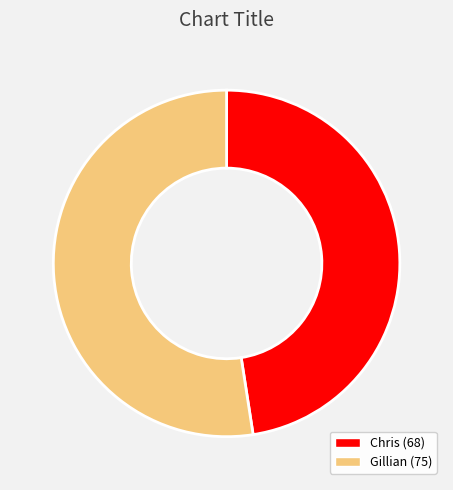

What is the largest slice in the pie chart?

Gillian